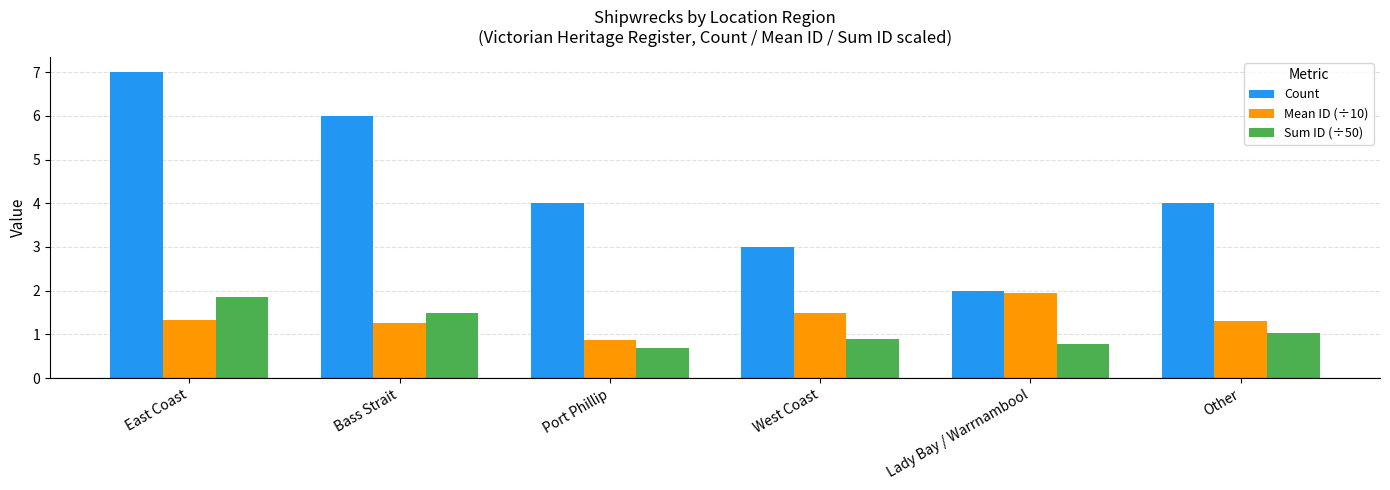

What is the label of the 1st bar from the right?

Other